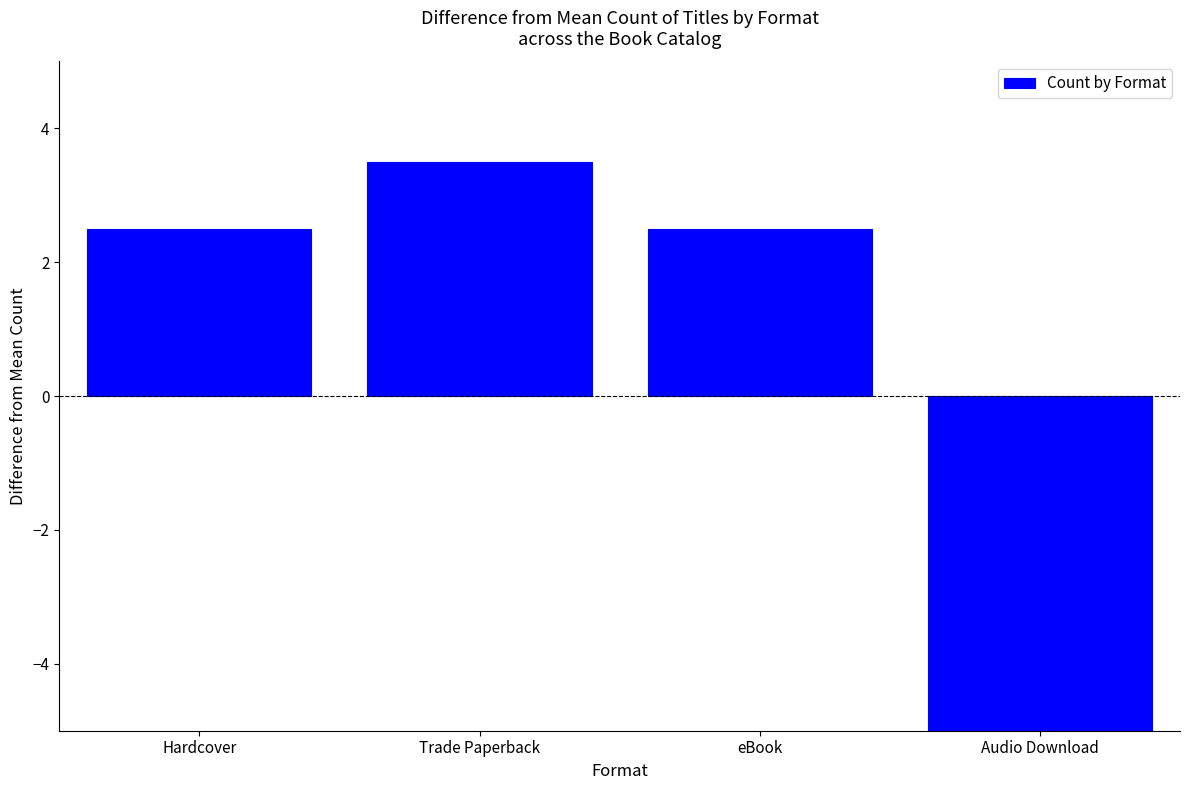

How many negative values are there?

1